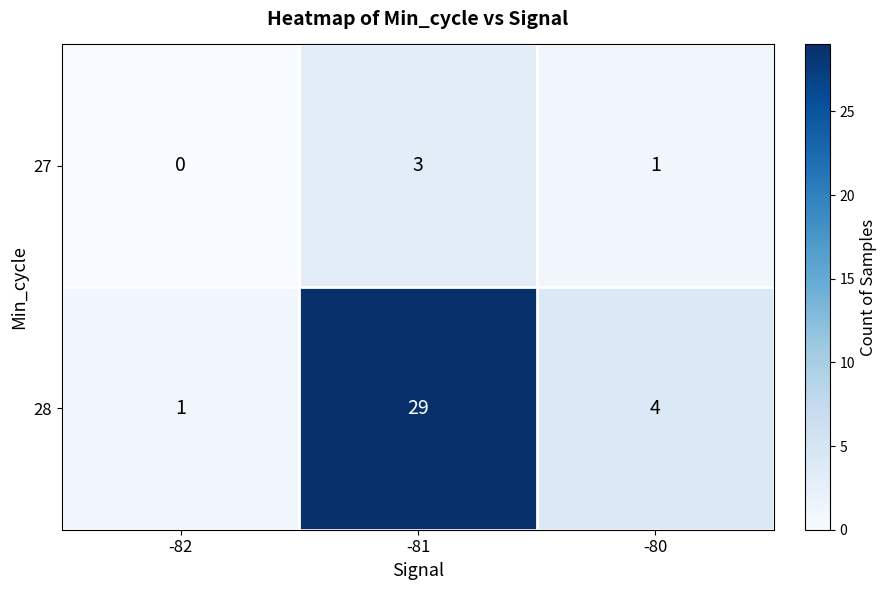

True or false: 27 has a value of 0 at -82.

True